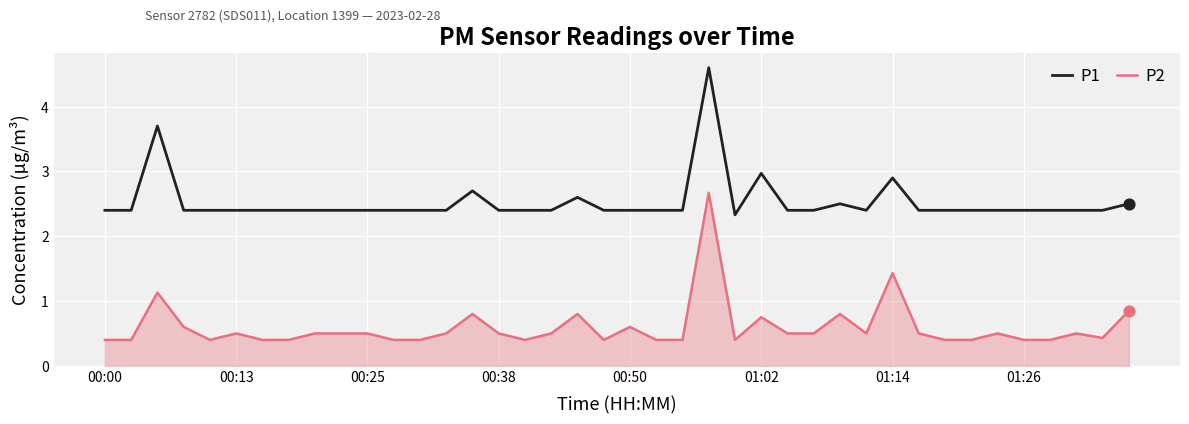

Which series has the largest total across all categories?

P1